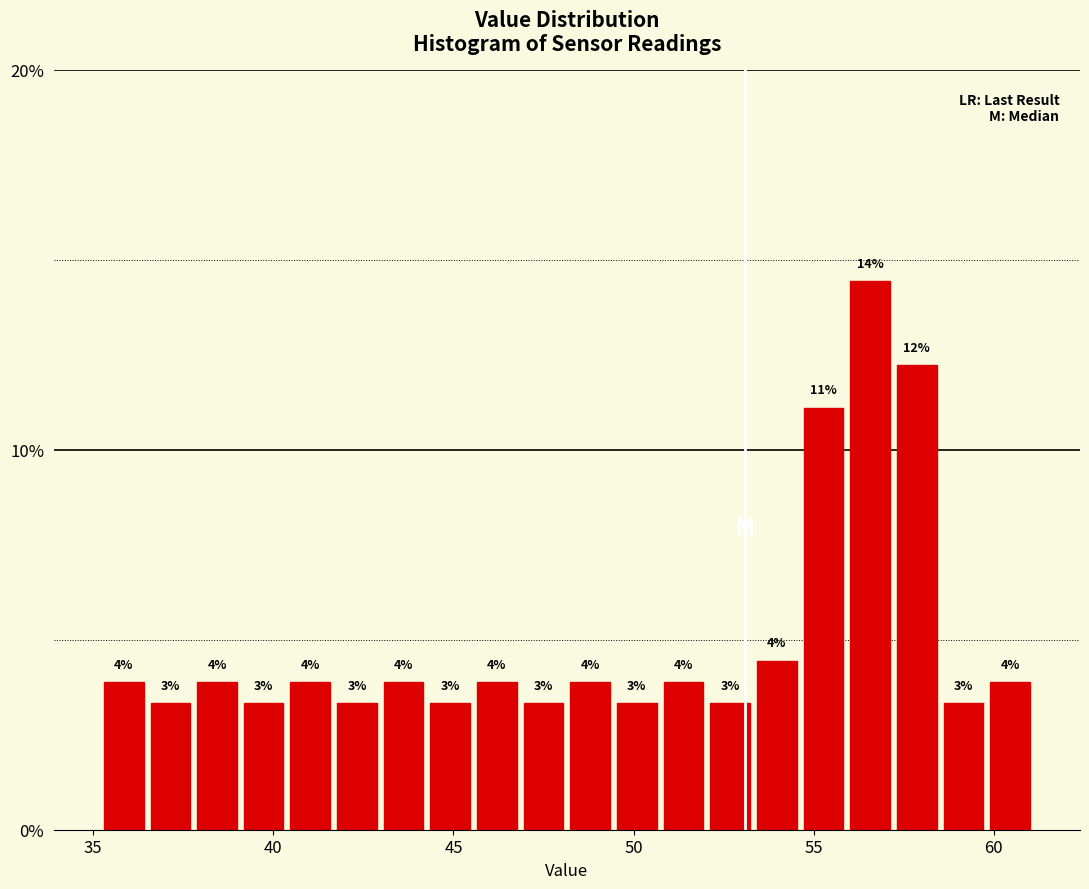

Around what value on the x-axis is the tallest bar? Give the approximate position of its centre, as read against the axis.

56.5